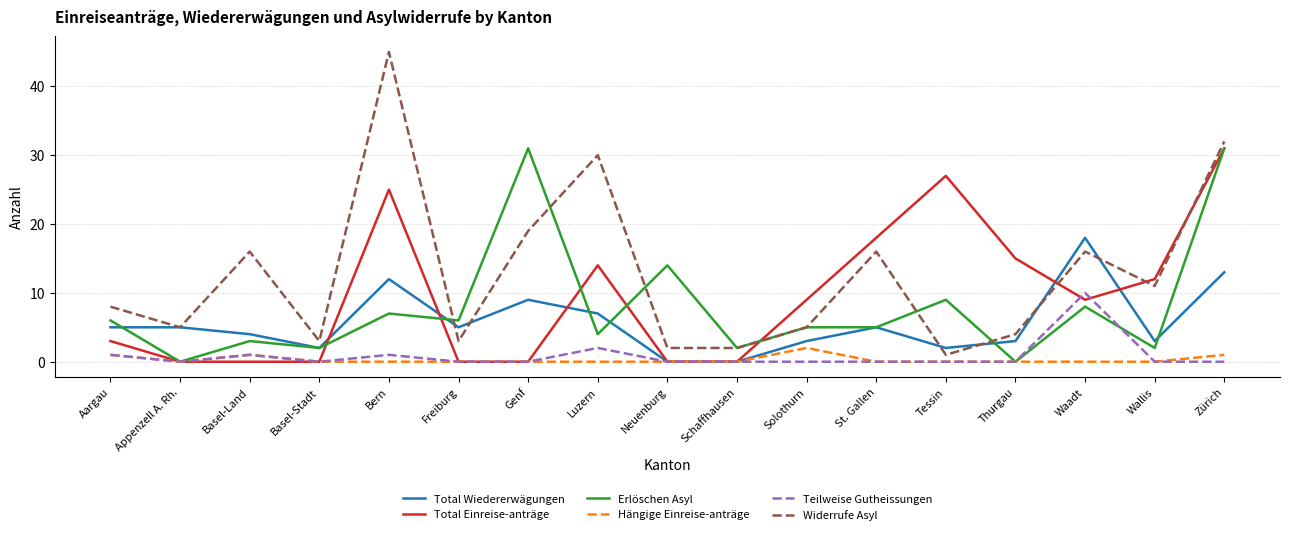

Is it true that Erlöschen Asyl equals 8 at Waadt?

True